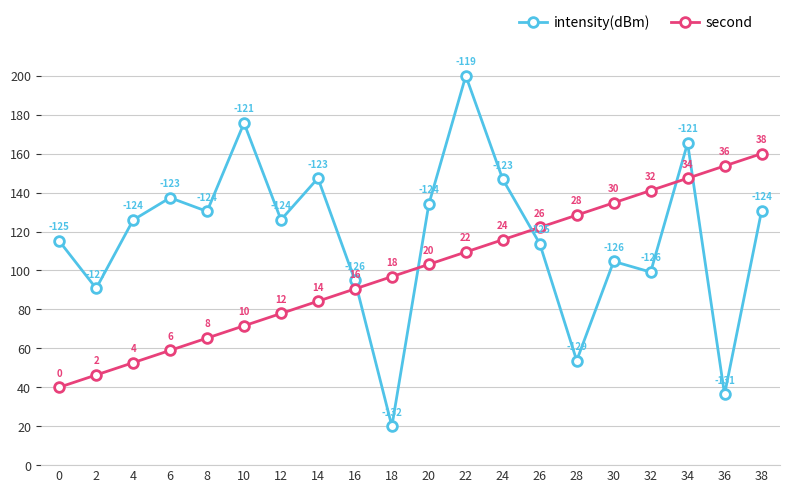

Where do intensity(dBm) and second first cross each other?

16 and 18